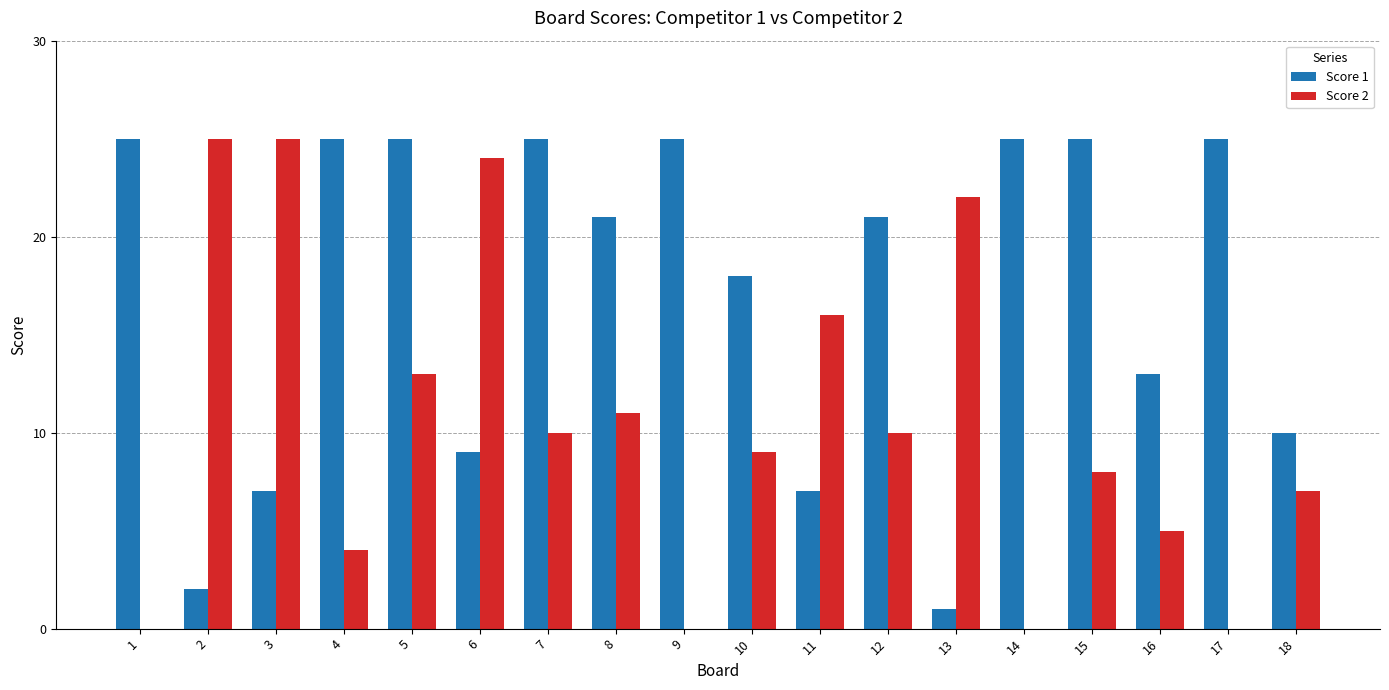

What is the total value across all series at 6?

33